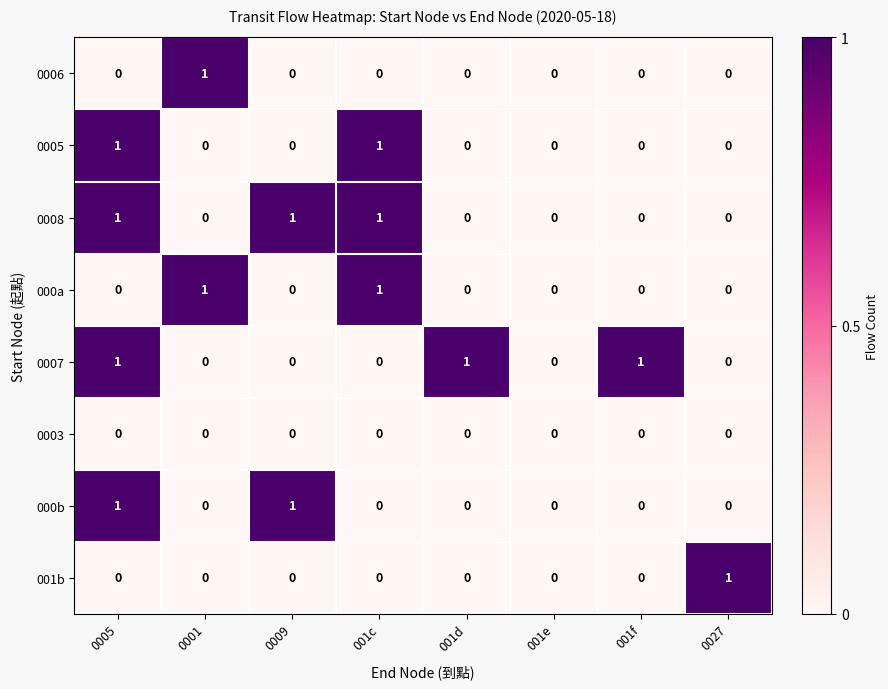

How many distinct data groups are displayed?

8